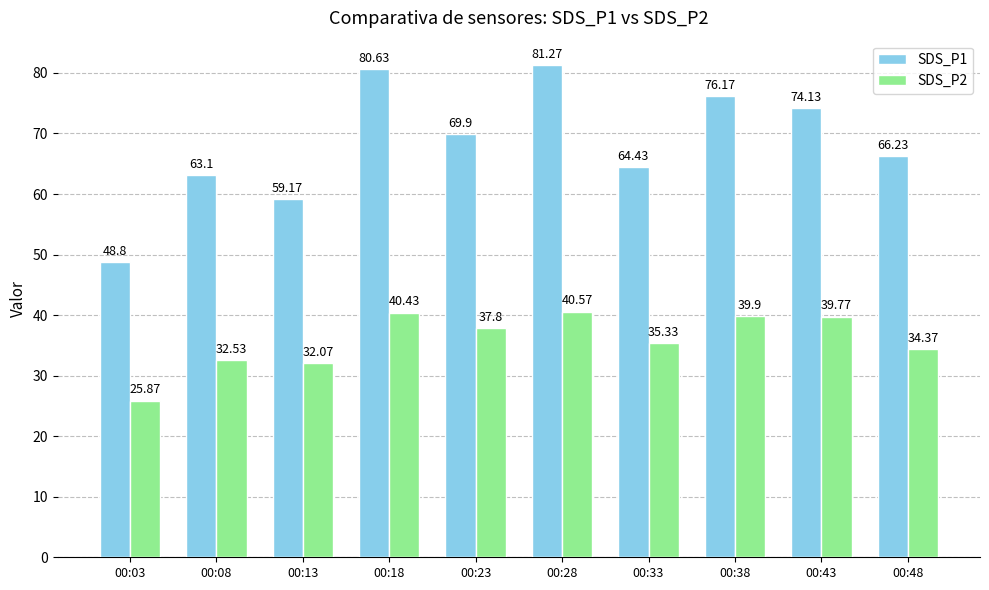

What is the minimum value shown in the chart?

25.9